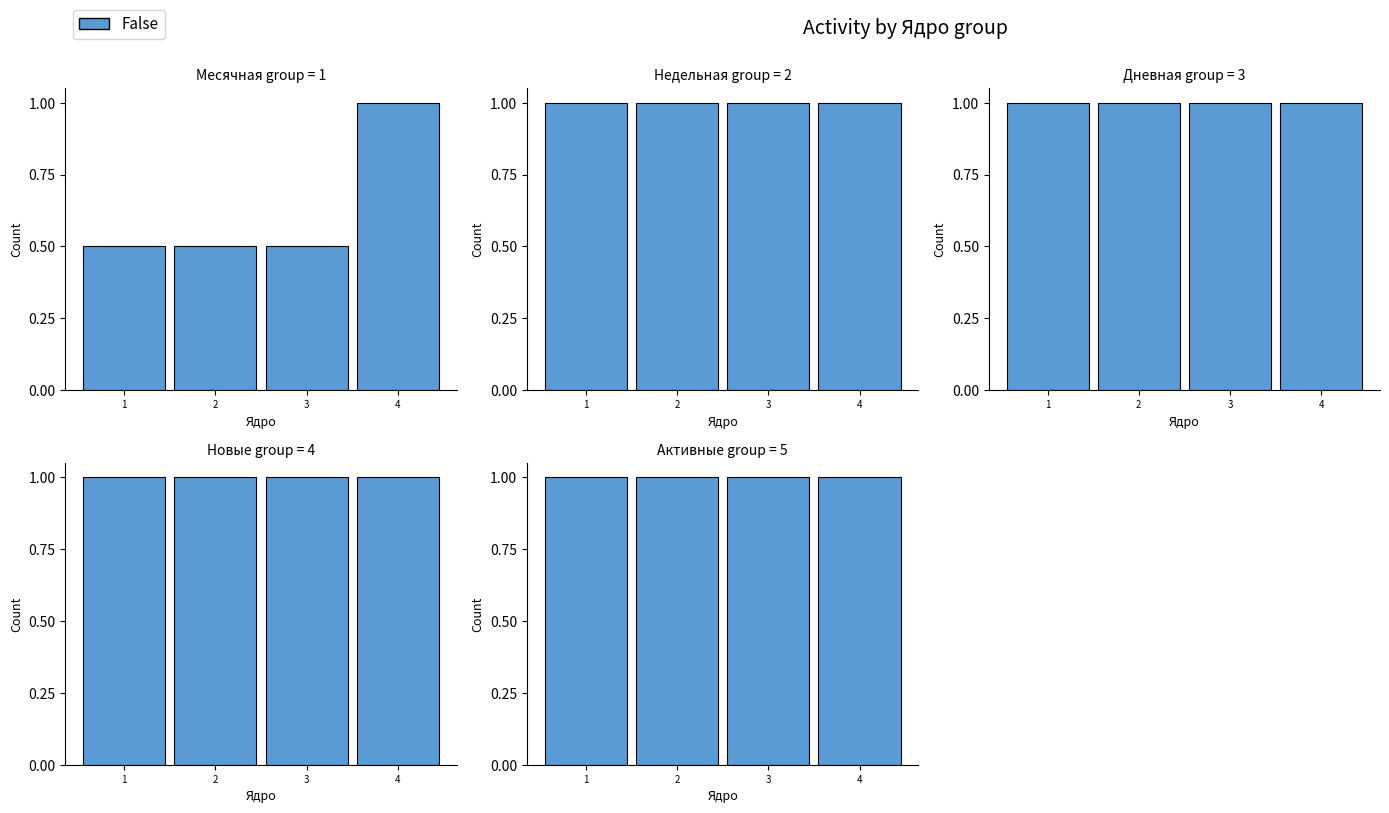

Rank the categories by Месячная value from highest to lowest.

4, 1, 2, 3